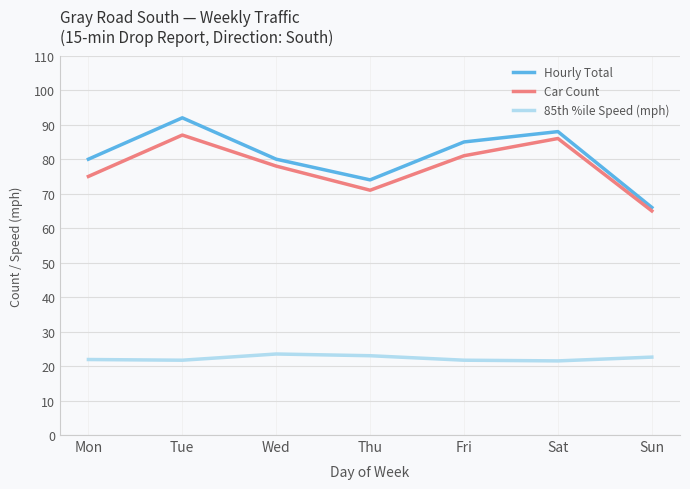

What is the maximum value for Hourly Total?

92.0